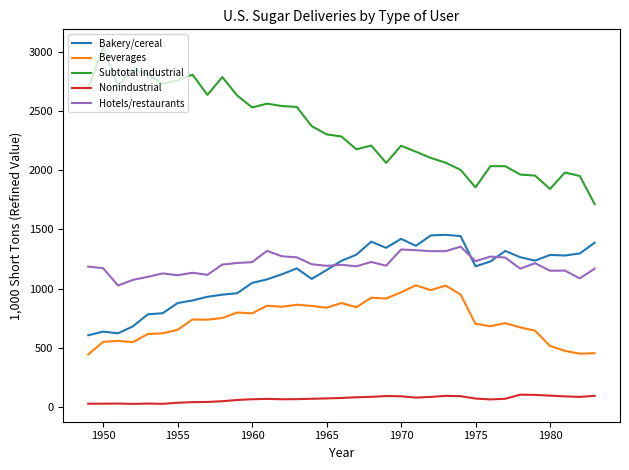

True or false: Bakery/cereal and Beverages intersect in this chart.

False